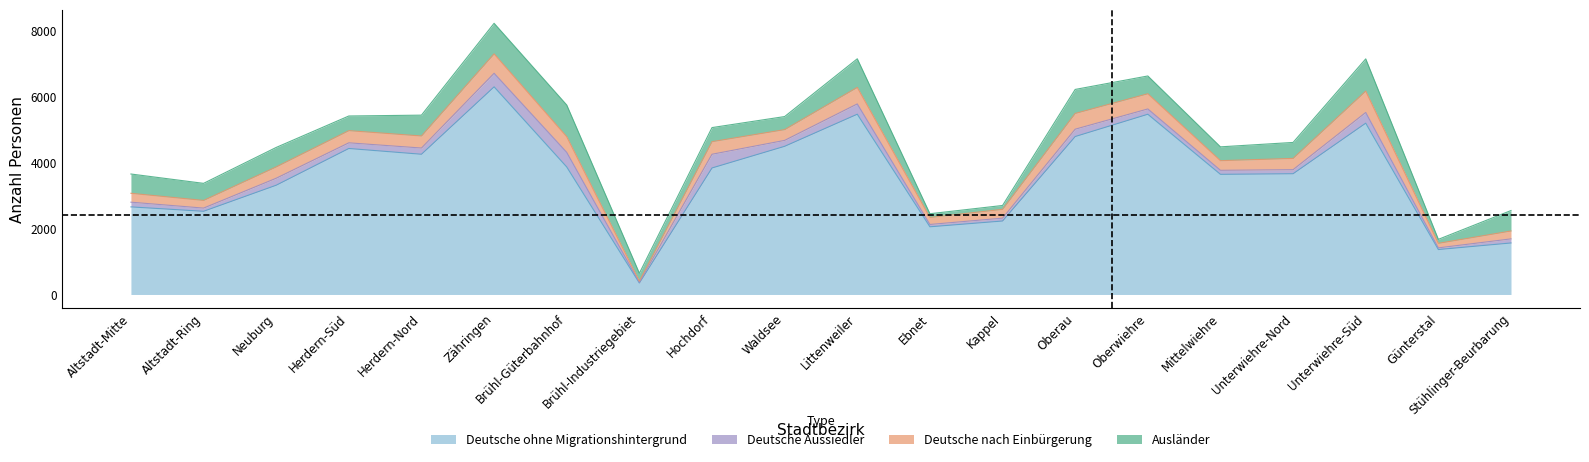

Which series changed the most between Neuburg and Stühlinger-Beurbarung?

Deutsche ohne Migrationshintergrund